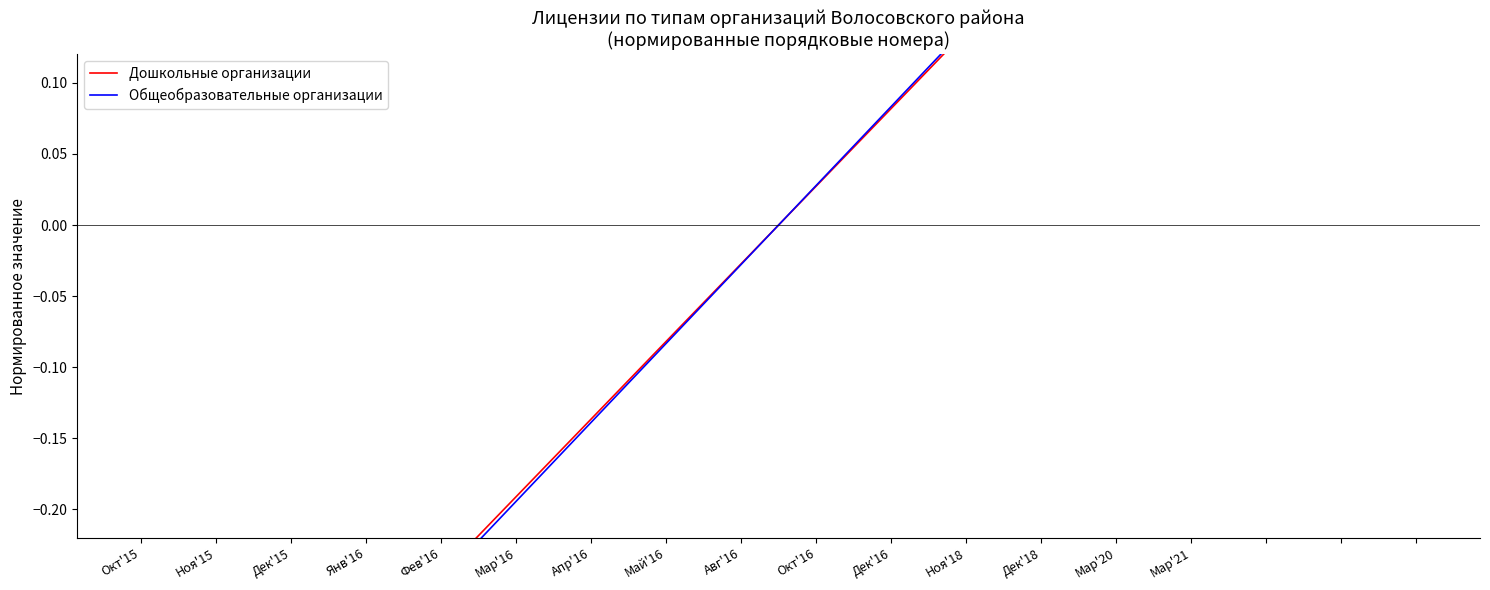

Is this an area chart (filled region under the line)?

No